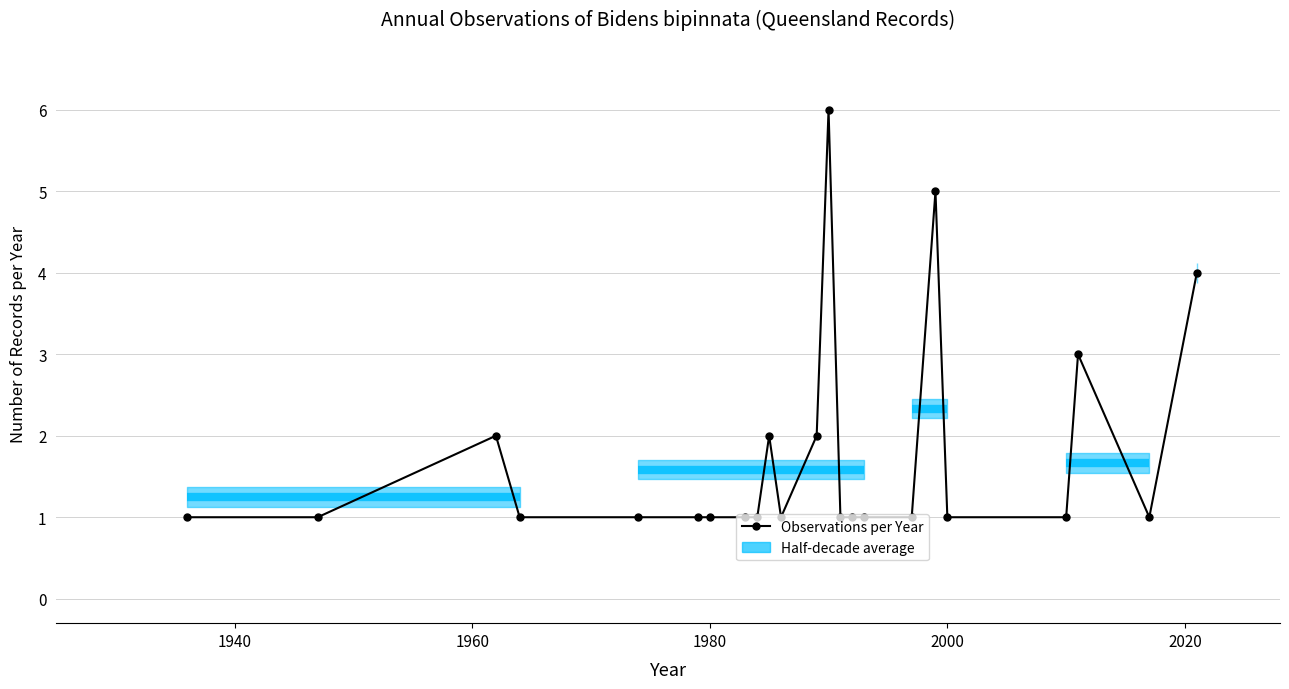

How many lines are shown in the chart?

1